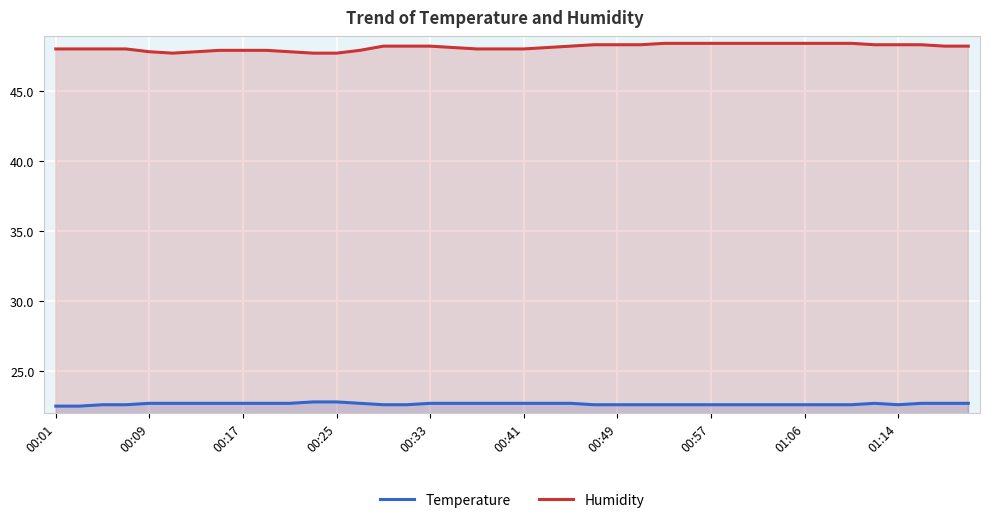

What is the difference between the highest and lowest values at 38?

25.5